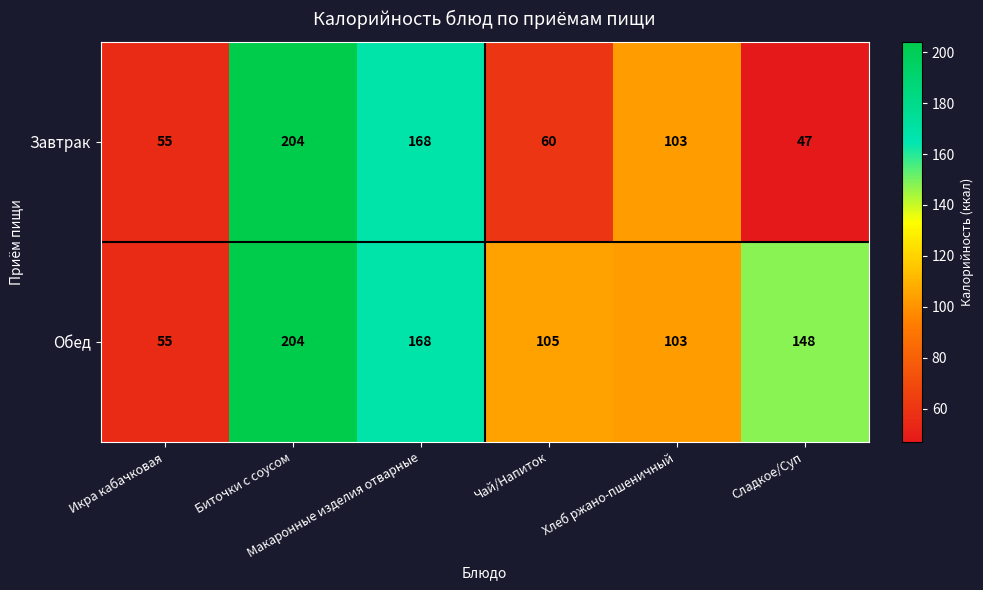

Rank the series by their average value, from lowest to highest.

Завтрак, Обед